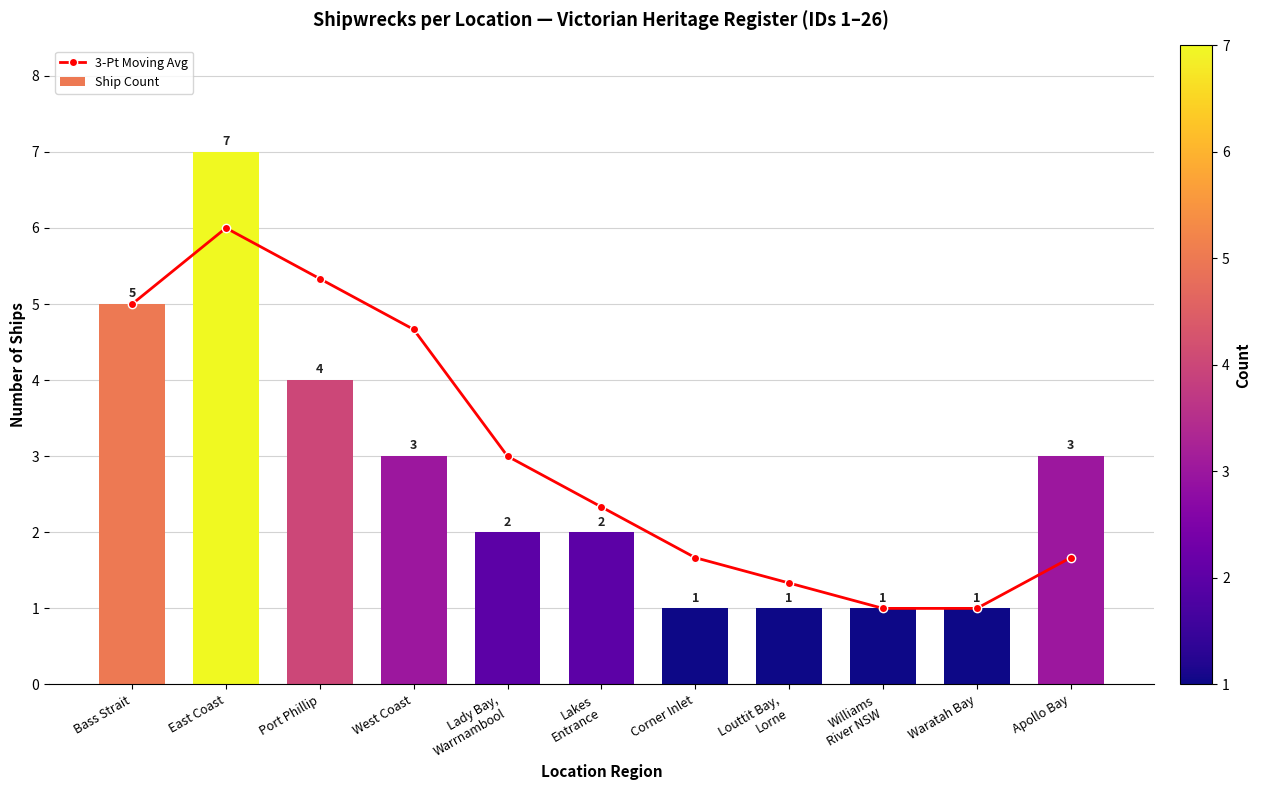

Reading left to right, transcribe all the data shown in this chart.

3-Pt Moving Avg: Bass Strait=5.0	East Coast=6.0	Port Phillip=5.3	West Coast=4.7	Lady Bay,
Warrnambool=3.0	Lakes
Entrance=2.3	Corner Inlet=1.7	Louttit Bay,
Lorne=1.3	Williams
River NSW=1.0	Waratah Bay=1.0	Apollo Bay=1.7
Ship Count: Bass Strait=5.0	East Coast=7.0	Port Phillip=4.0	West Coast=3.0	Lady Bay,
Warrnambool=2.0	Lakes
Entrance=2.0	Corner Inlet=1.0	Louttit Bay,
Lorne=1.0	Williams
River NSW=1.0	Waratah Bay=1.0	Apollo Bay=3.0